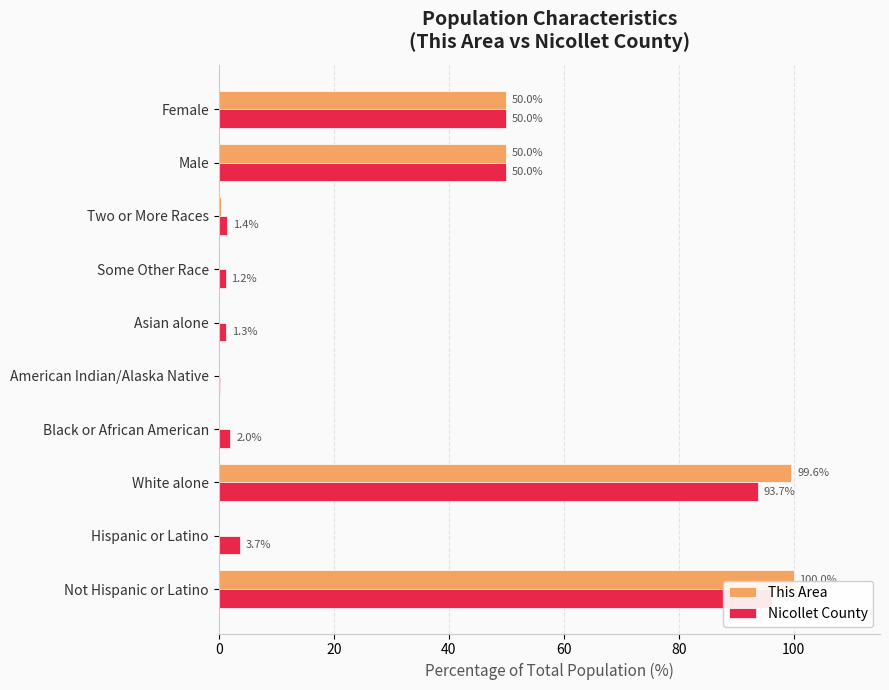

Is it true that This Area equals 0.0 at Black or African American?

True